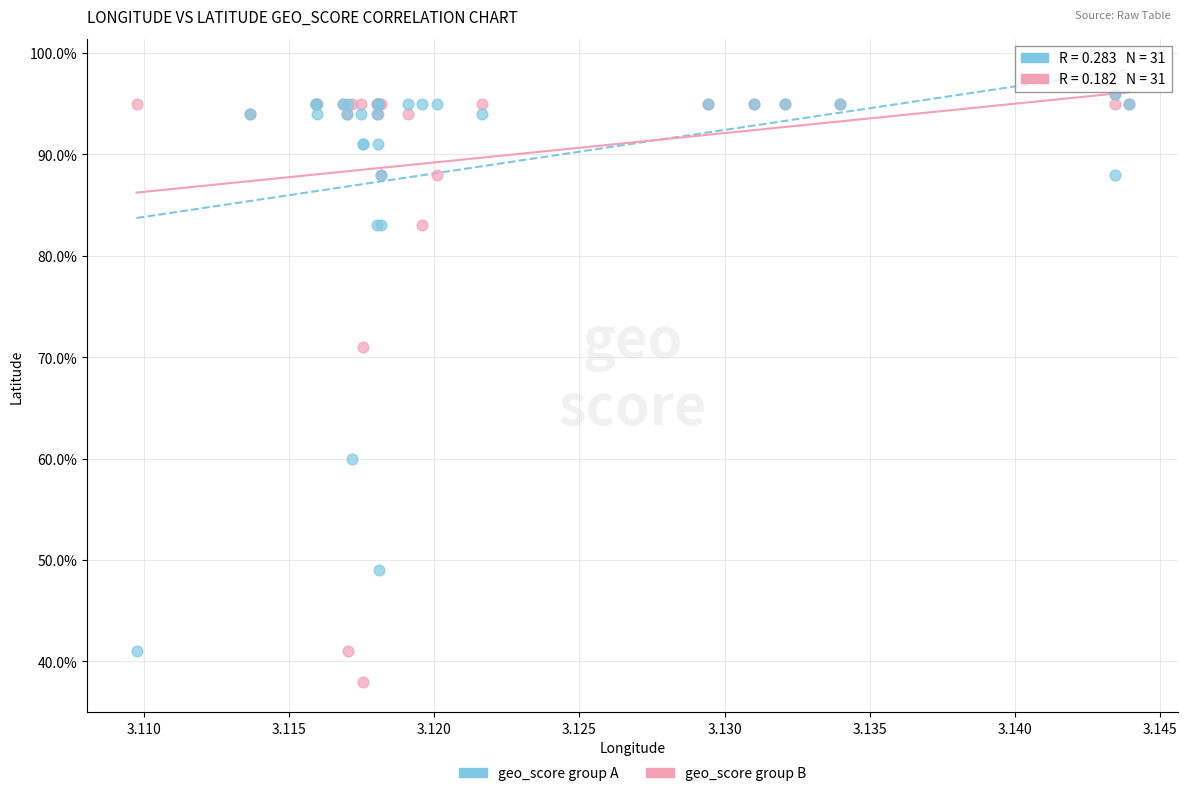

What are all the series names shown in the legend?

geo_score group A, geo_score group B